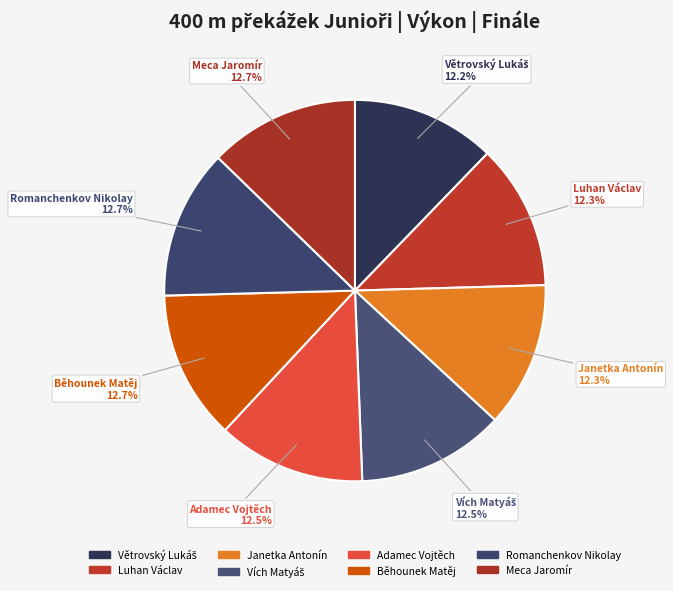

How many slices are in this pie chart?

8